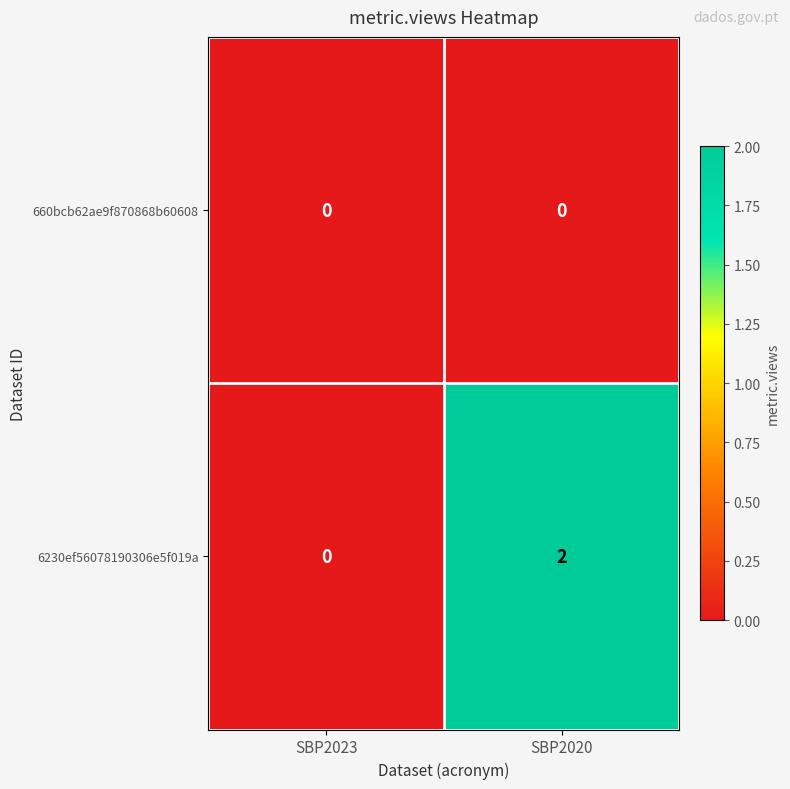

Which series has the widest spread of values?

6230ef56078190306e5f019a